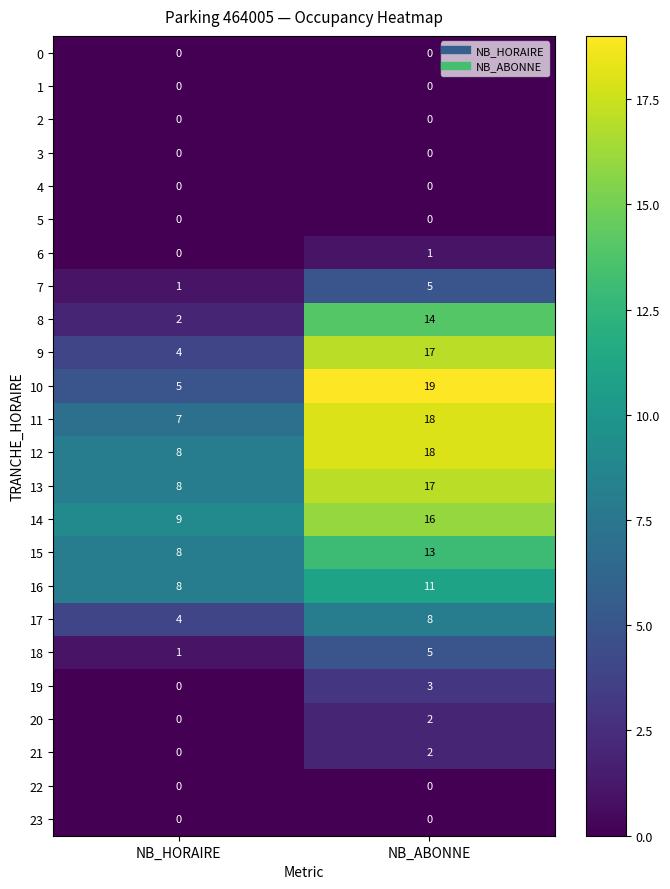

What is the sum of all 11 values?

25